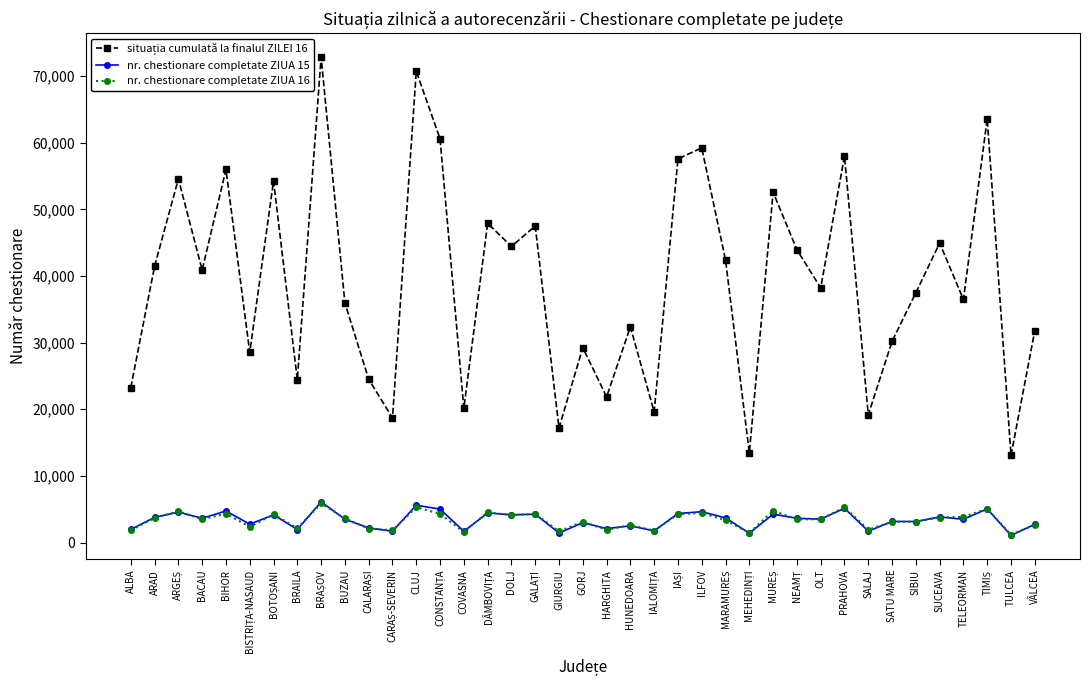

What is the total value across all series at HARGHITA?

25857